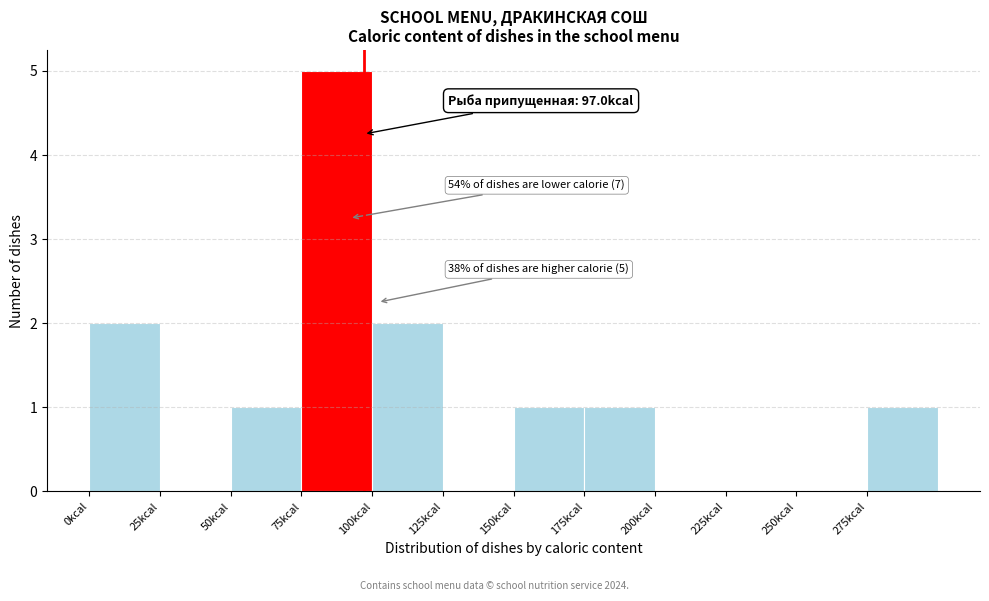

Which range on the x-axis has the tallest bar?

75 to 100